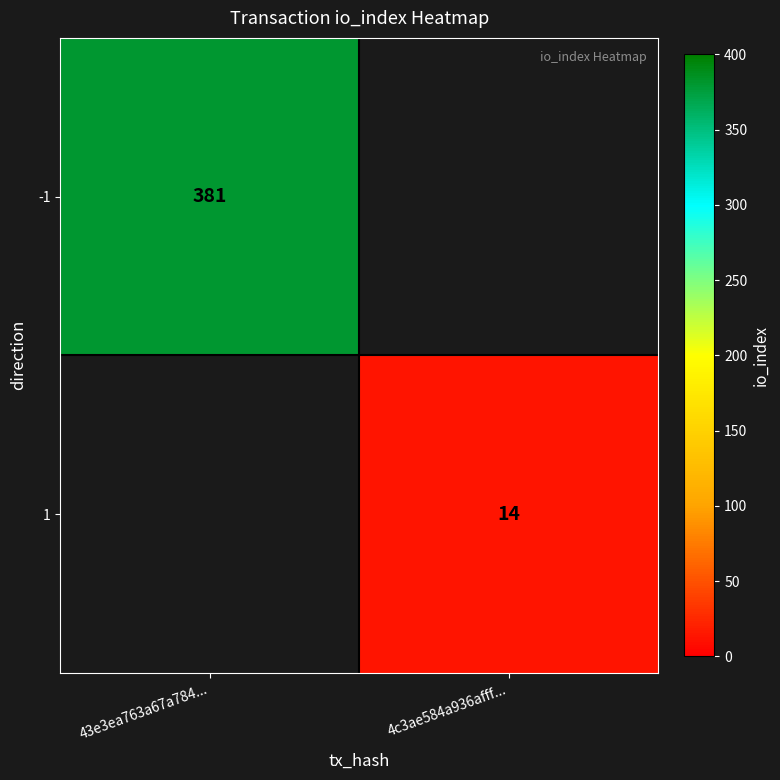

The value of 1 at 4c3ae584a936afff... is 3. True or false?

False